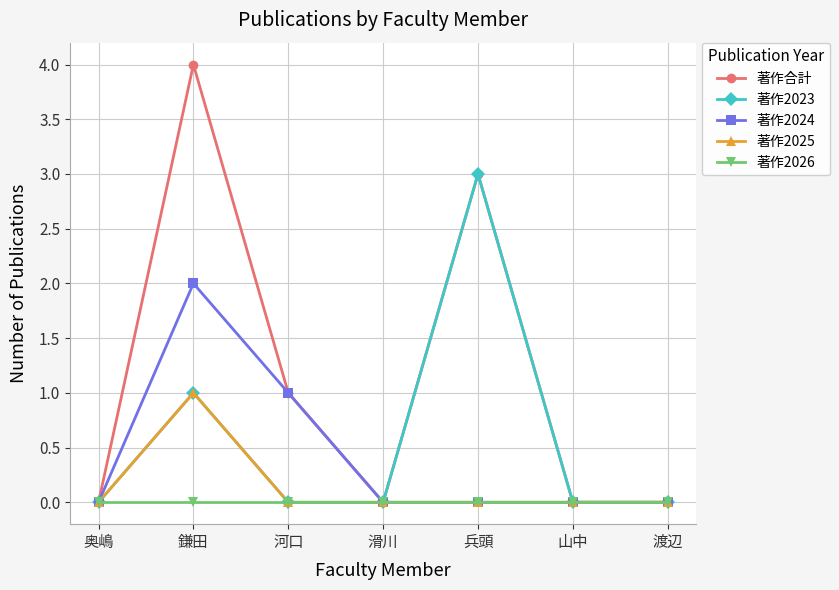

What is the highest value of the 著作合計 series?

4